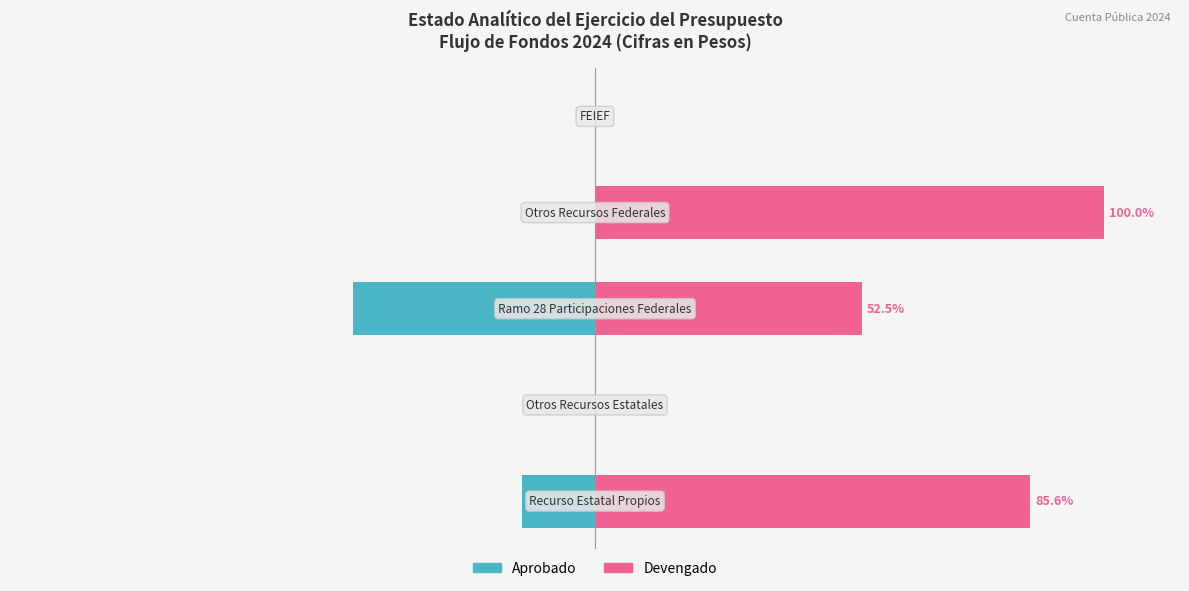

Rank the series at −150 from highest to lowest value.

Devengado, Aprobado